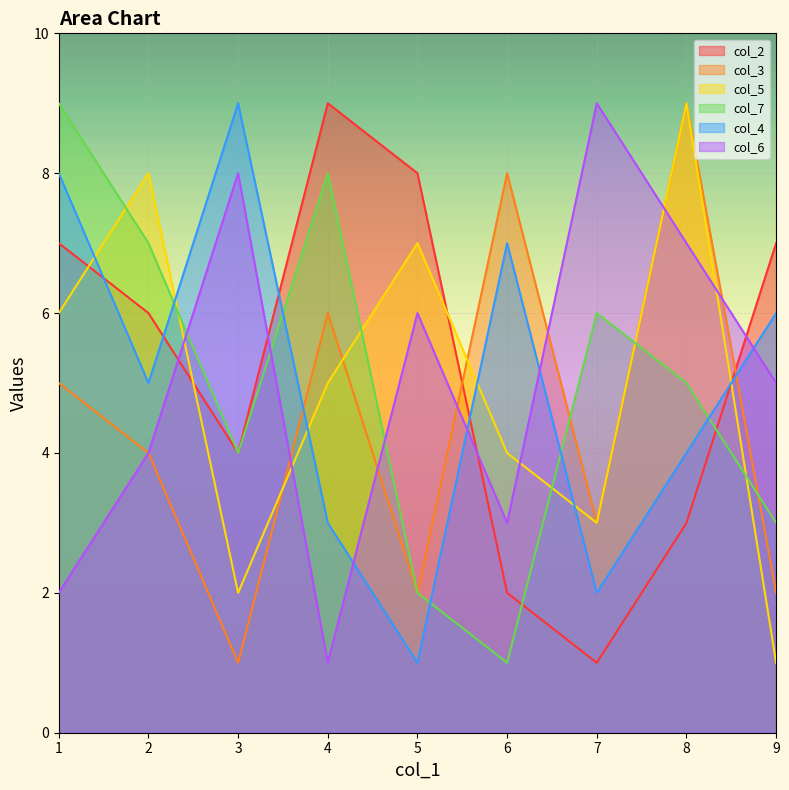

Where is the first local minimum for col_7?

3